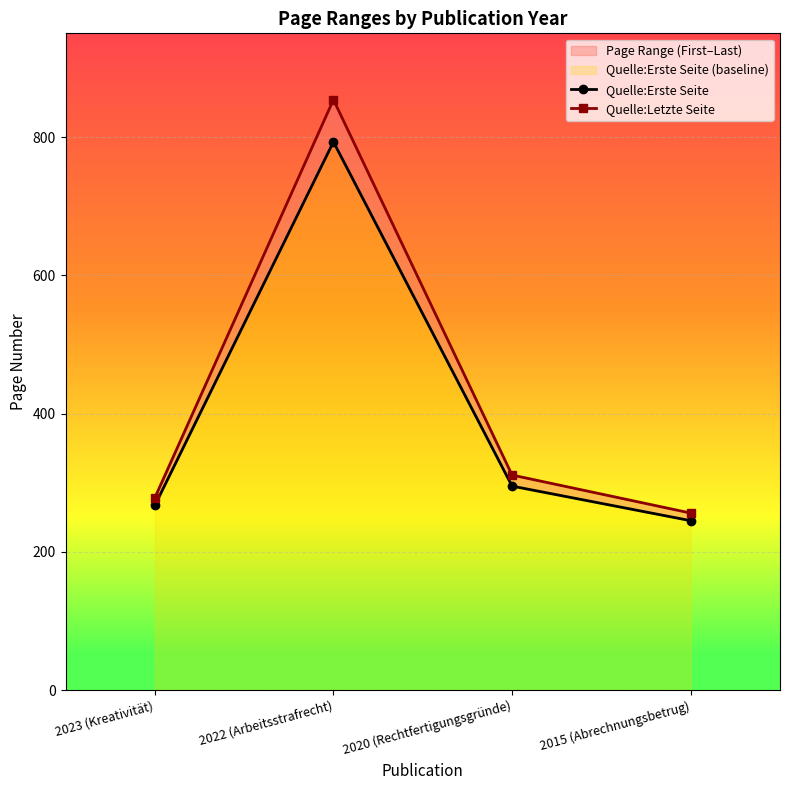

Rank the series by their maximum value, from lowest to highest.

Quelle:Erste Seite, Quelle:Letzte Seite